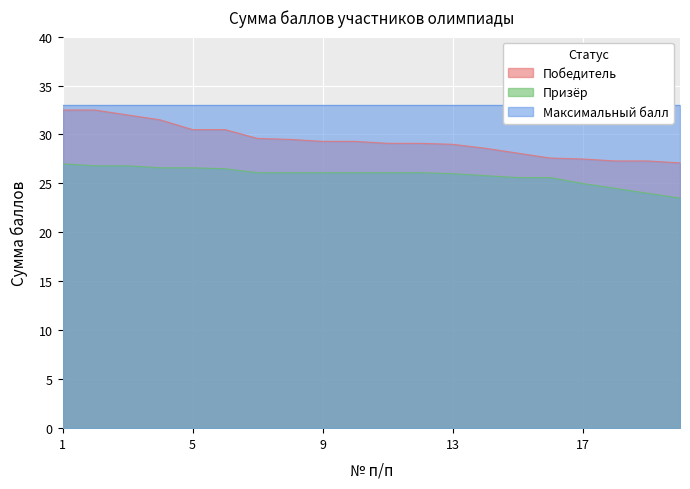

List the labels in order of Победитель value, smallest first.

20, 18, 19, 17, 16, 15, 14, 13, 11, 12, 9, 10, 8, 7, 5, 6, 4, 3, 1, 2